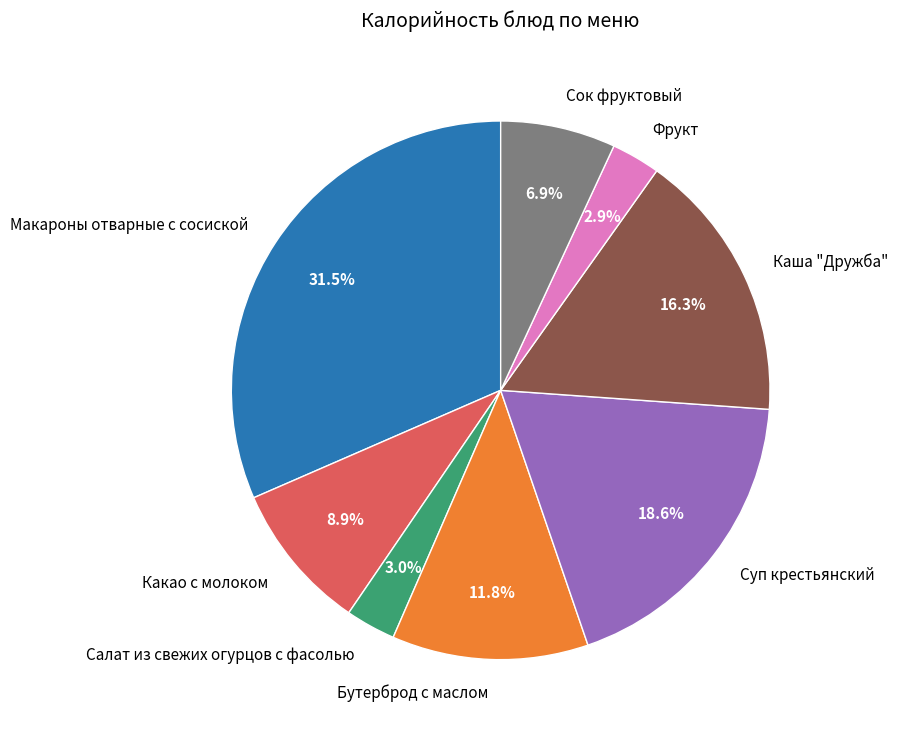

Which has a higher value, Макароны отварные с сосиской or Сок фруктовый?

Макароны отварные с сосиской